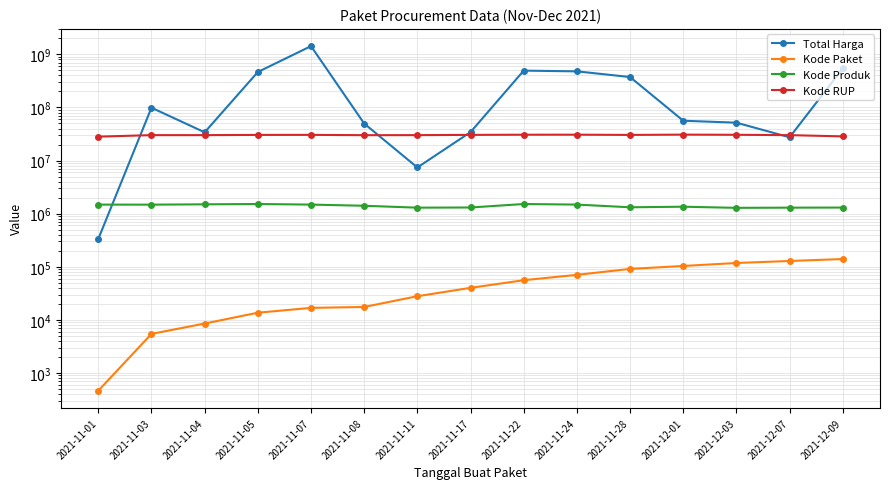

Between 2021-11-05 and 2021-11-07, which series saw the biggest shift?

Total Harga